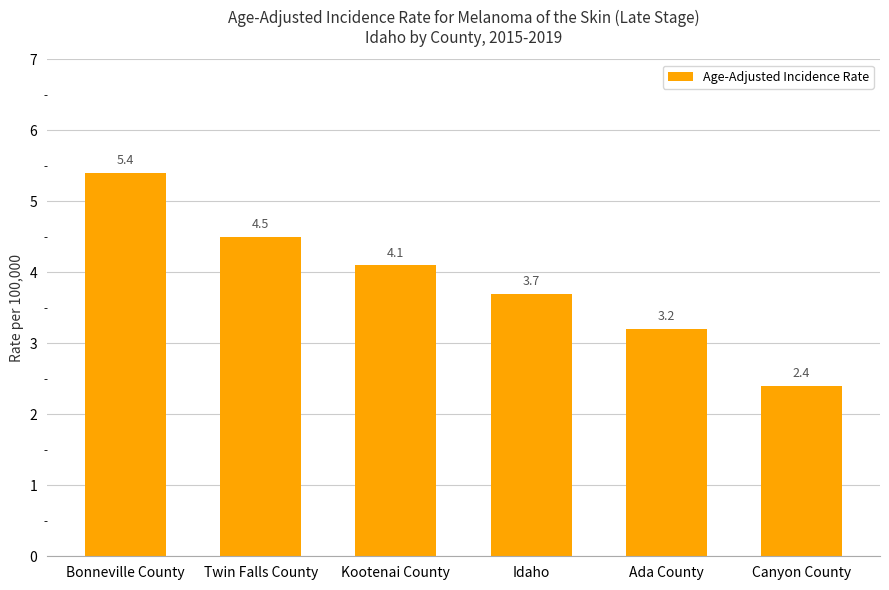

Reading left to right, transcribe all the data shown in this chart.

Bonneville County=5.4	Twin Falls County=4.5	Kootenai County=4.1	Idaho=3.7	Ada County=3.2	Canyon County=2.4